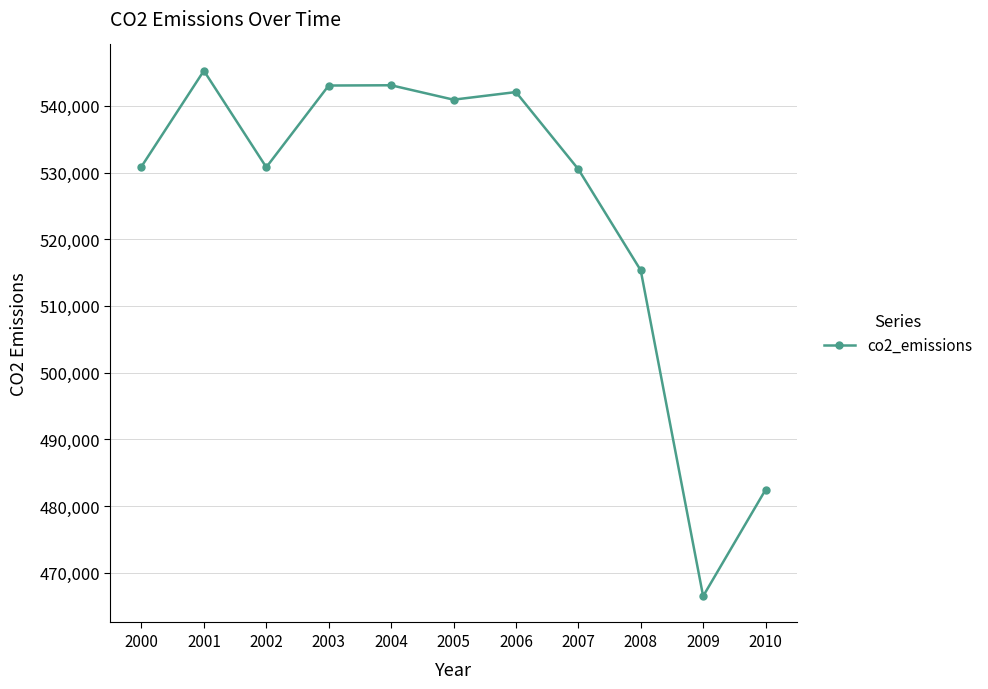

How many data points does each series have?

11